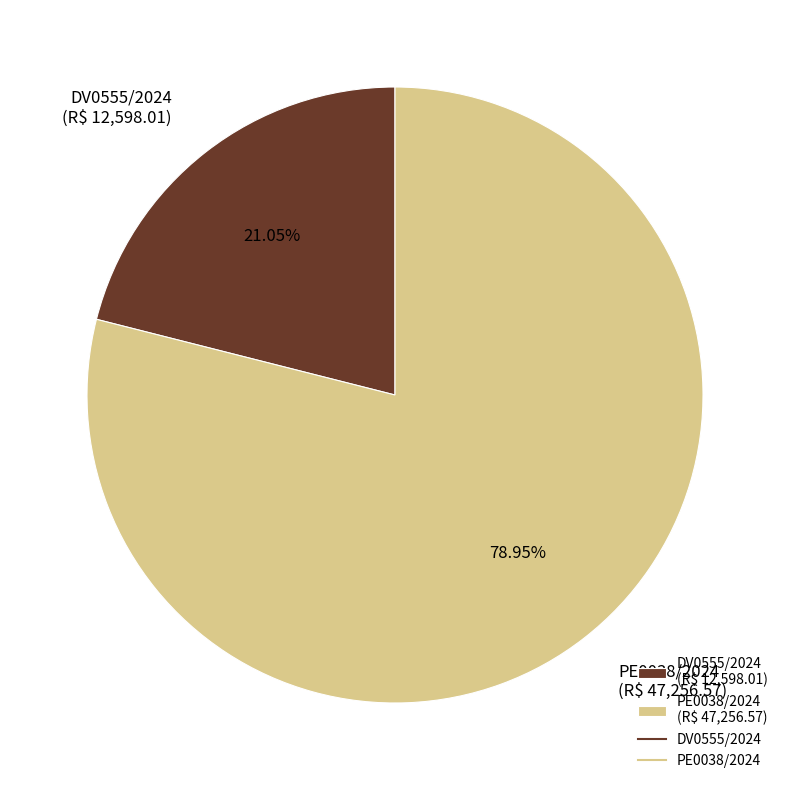

Which category has the smallest portion of the pie?

DV0555/2024